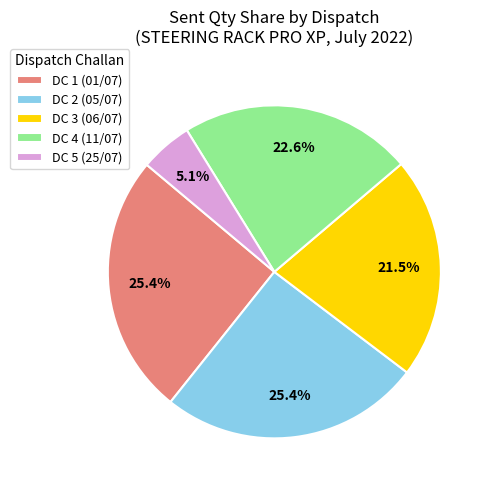

Which has a higher value, DC 1 (01/07) or DC 5 (25/07)?

DC 1 (01/07)